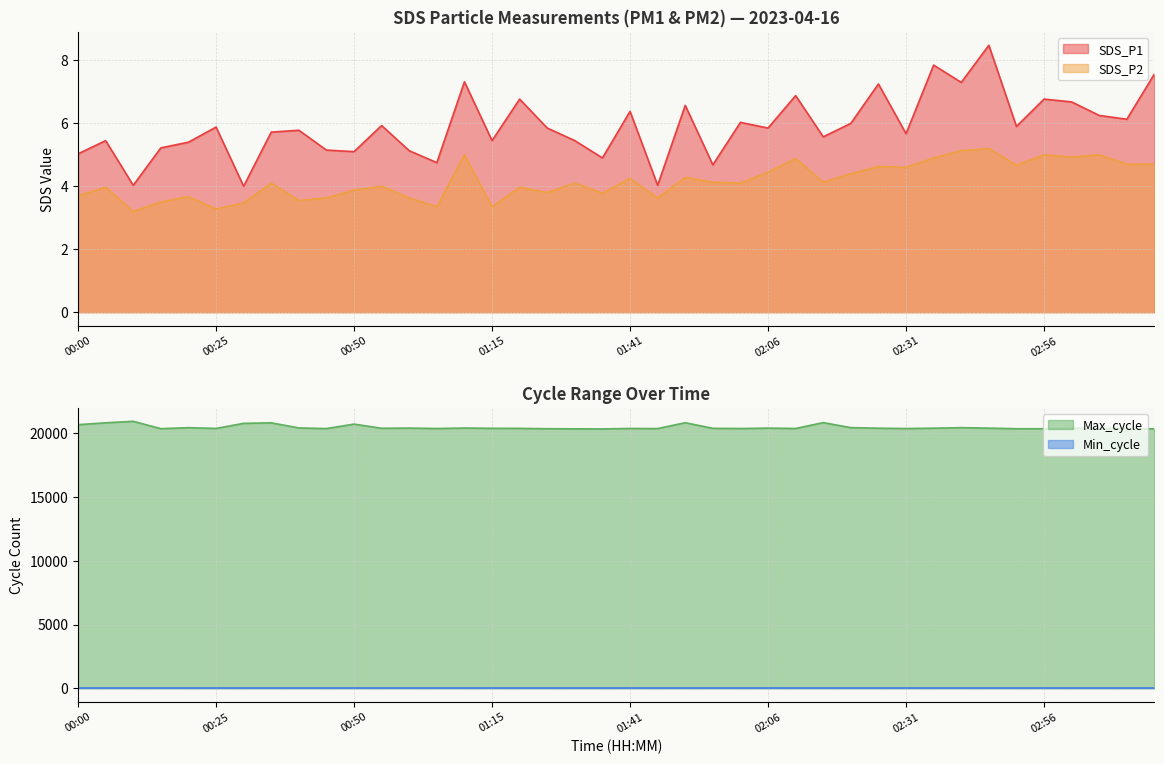

The SDS_P1 series shows 6.8 at 01:20. True or false?

True